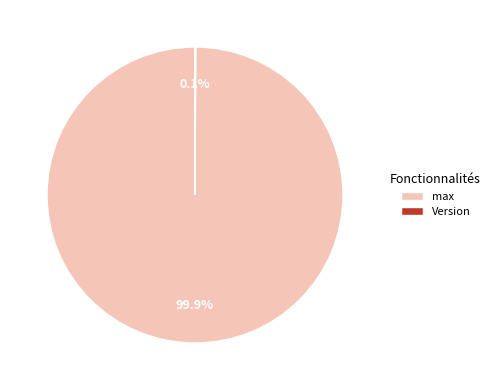

What percentage is NOT represented by max?

0.1%